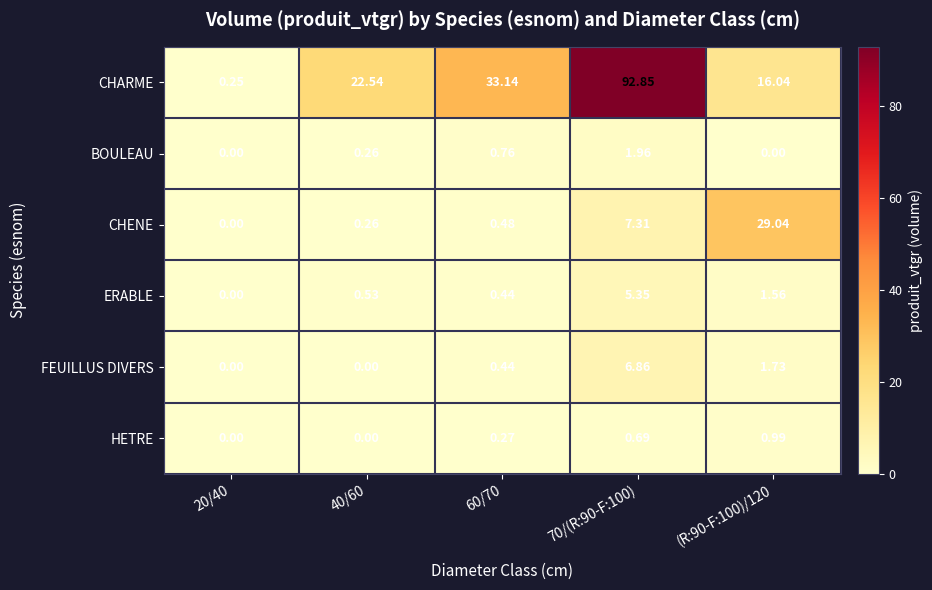

List the series in order of their peak value, highest first.

CHARME, CHENE, FEUILLUS DIVERS, ERABLE, BOULEAU, HETRE